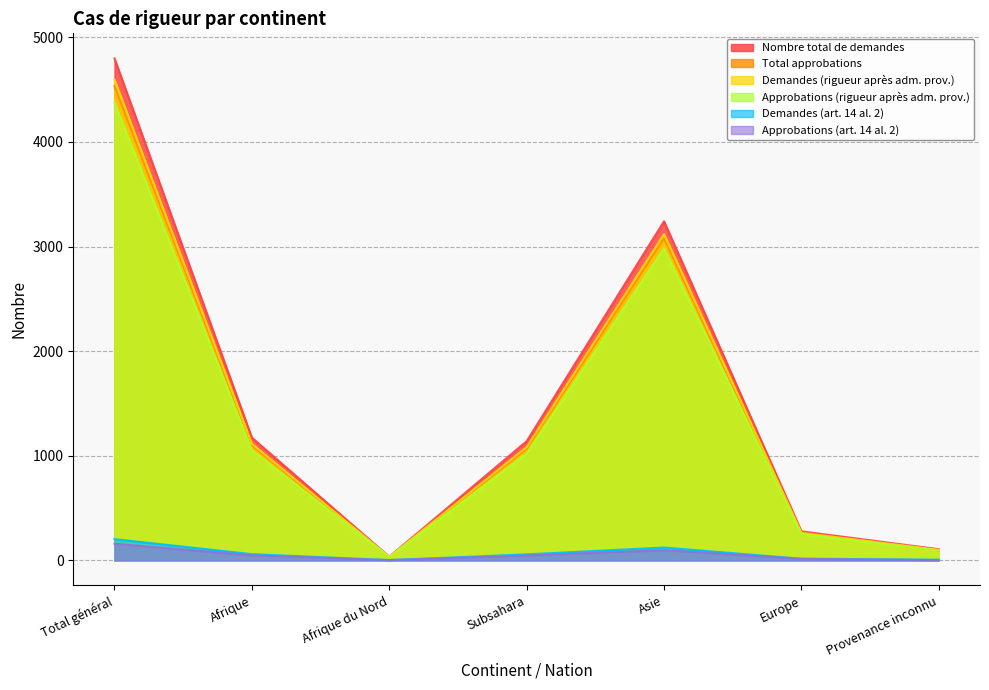

At how many categories does at least one series exceed 1969?

2